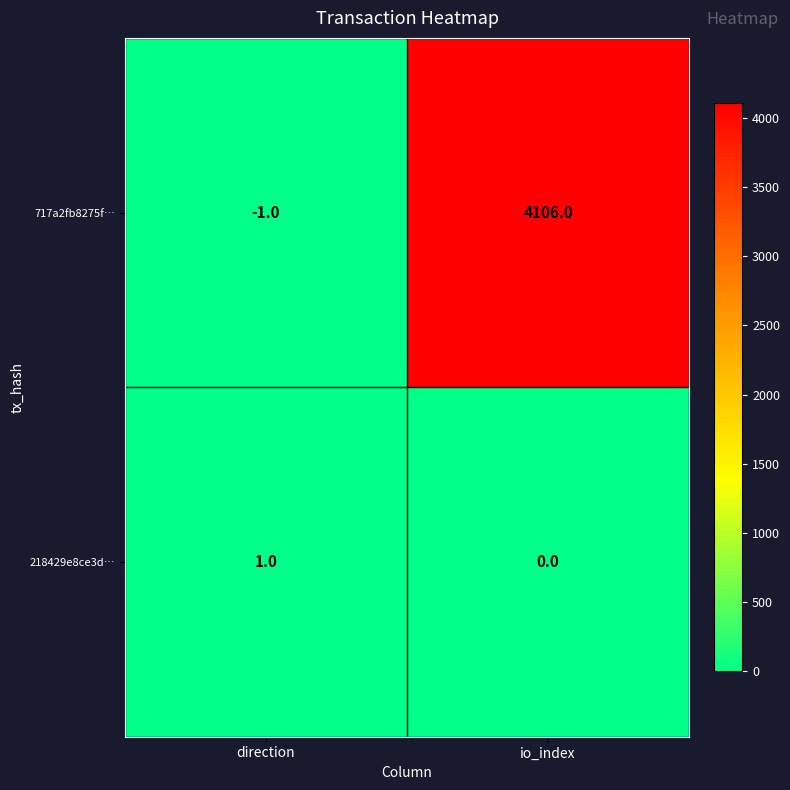

What is the sum of all 717a2fb8275f… values?

4105